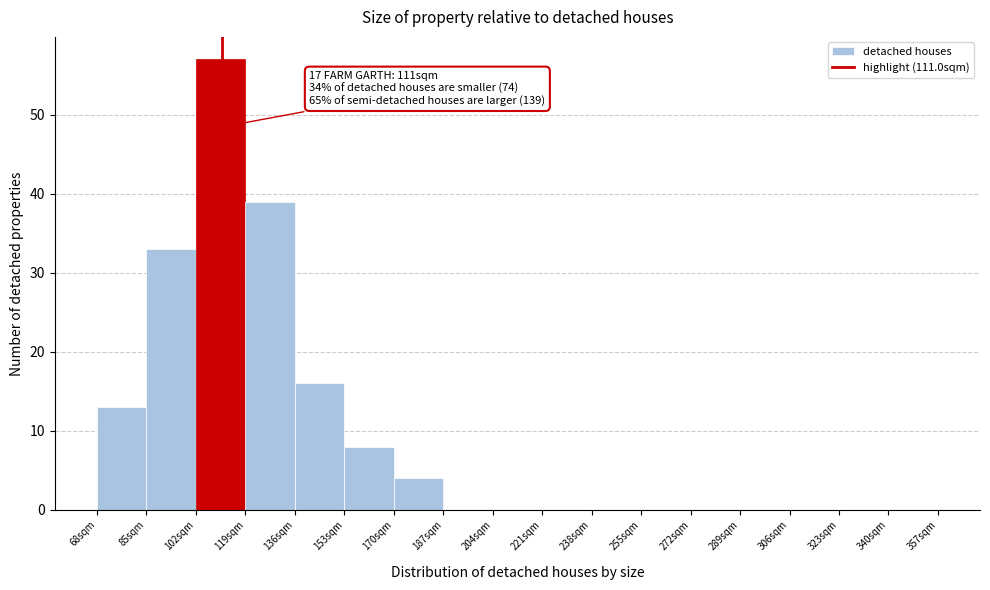

Over which range of the x-axis is the bar tallest?

102 to 119